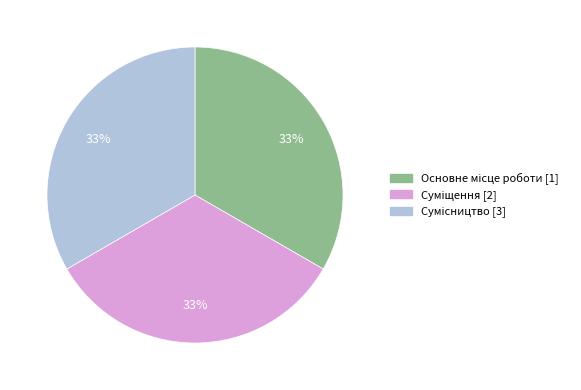

Is there any slice that represents more than half of the pie?

No